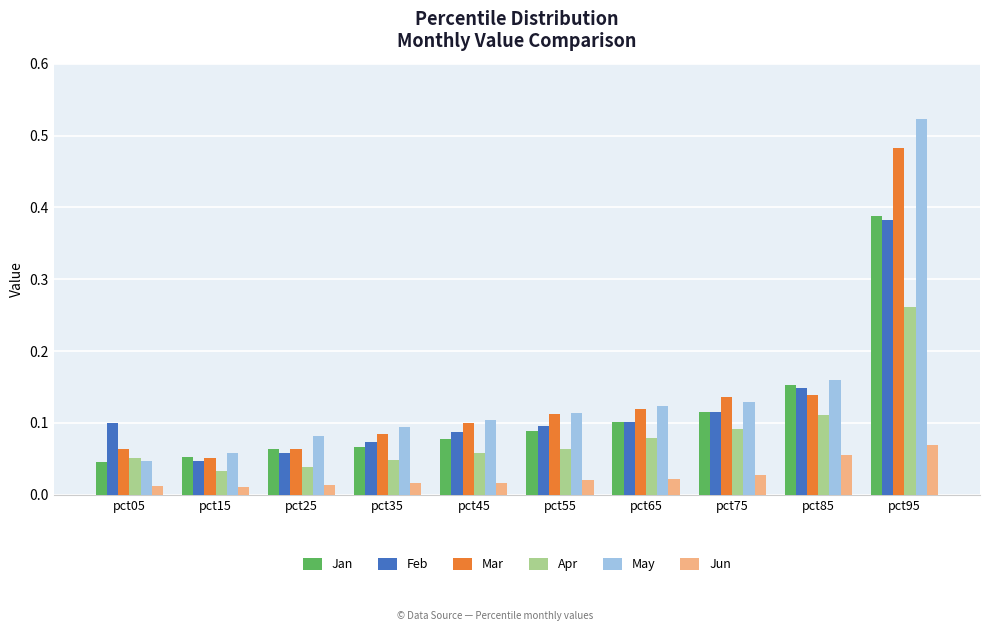

Where is May nearest to the value 0?

pct05